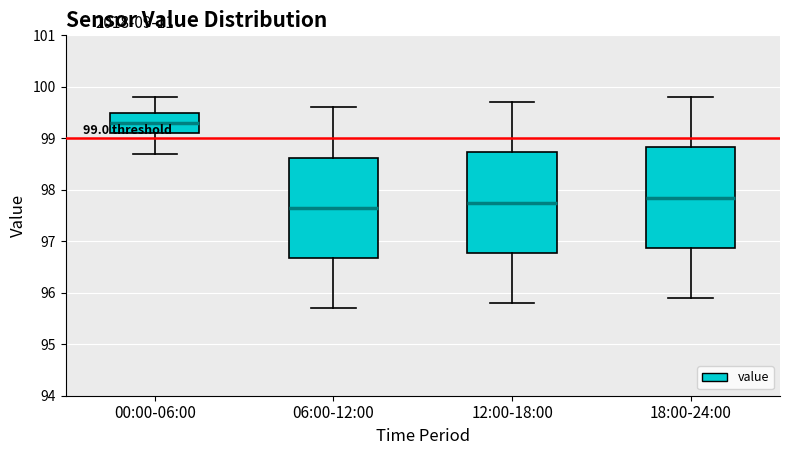

Which box has the highest median line?

00:00-06:00